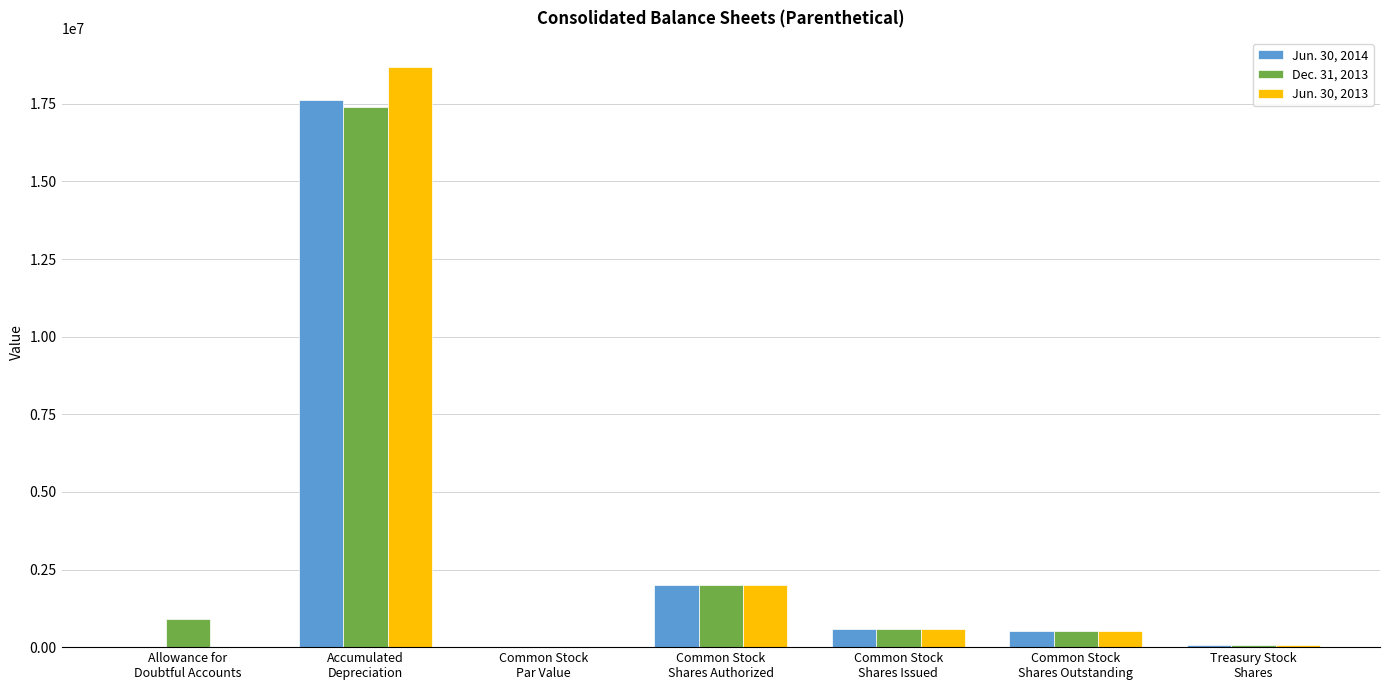

At which label is Jun. 30, 2013 closest to 9342996?

Common Stock
Shares Authorized